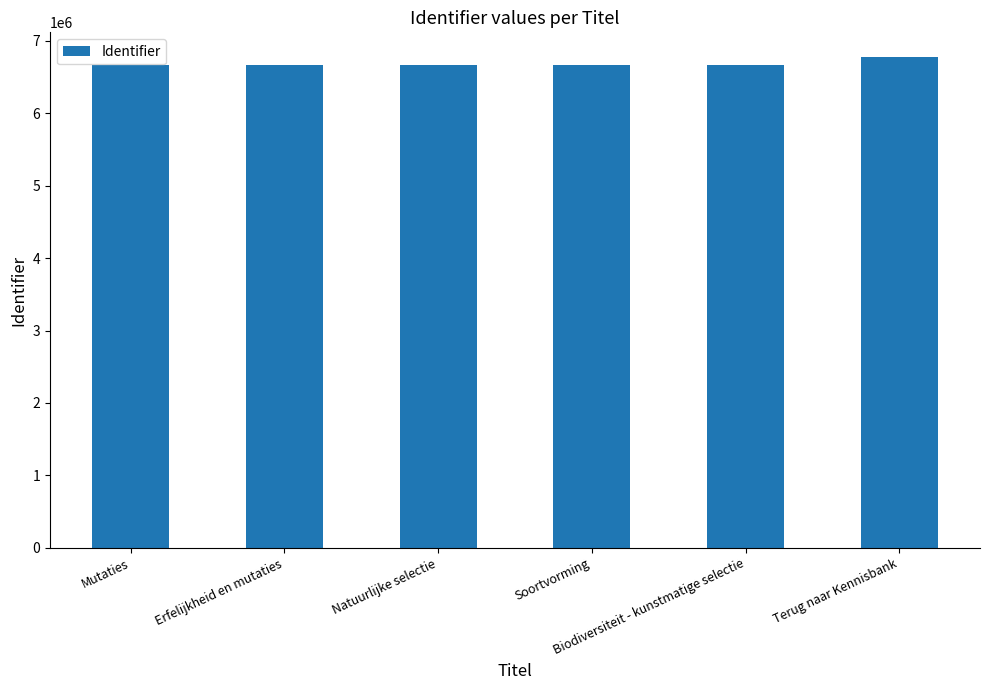

What is the value of the 3rd bar from the left?

6667492